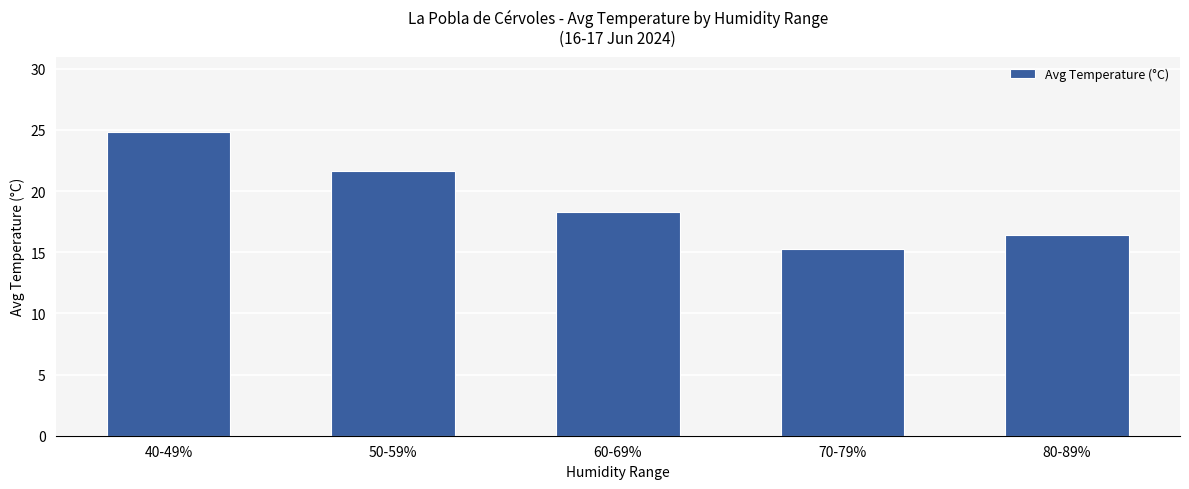

What is the difference between the maximum and second lowest values?

8.4